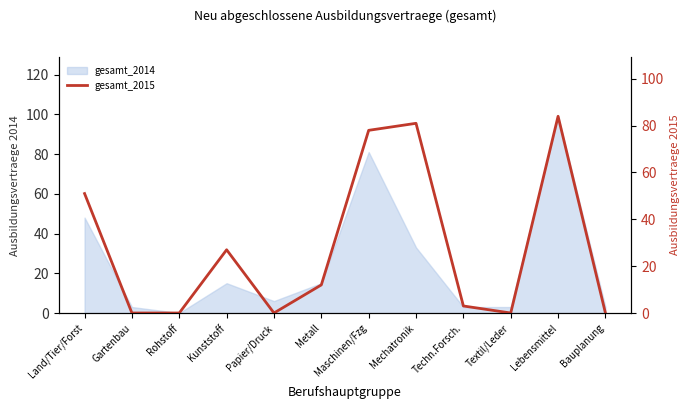

Which category has the lowest value across all series?

Gartenbau